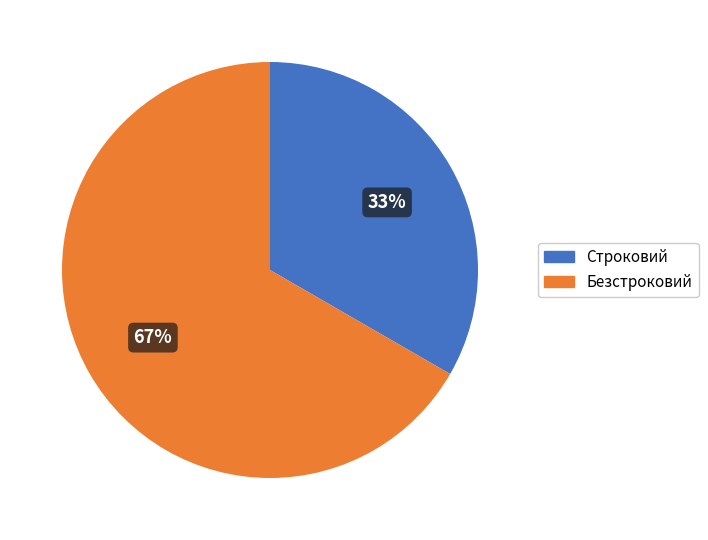

How many segments does this pie chart have?

2